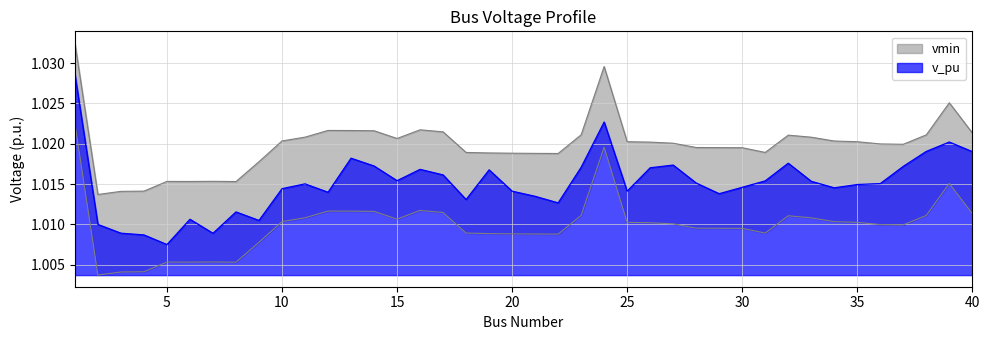

At how many categories does at least one series exceed 1?

40